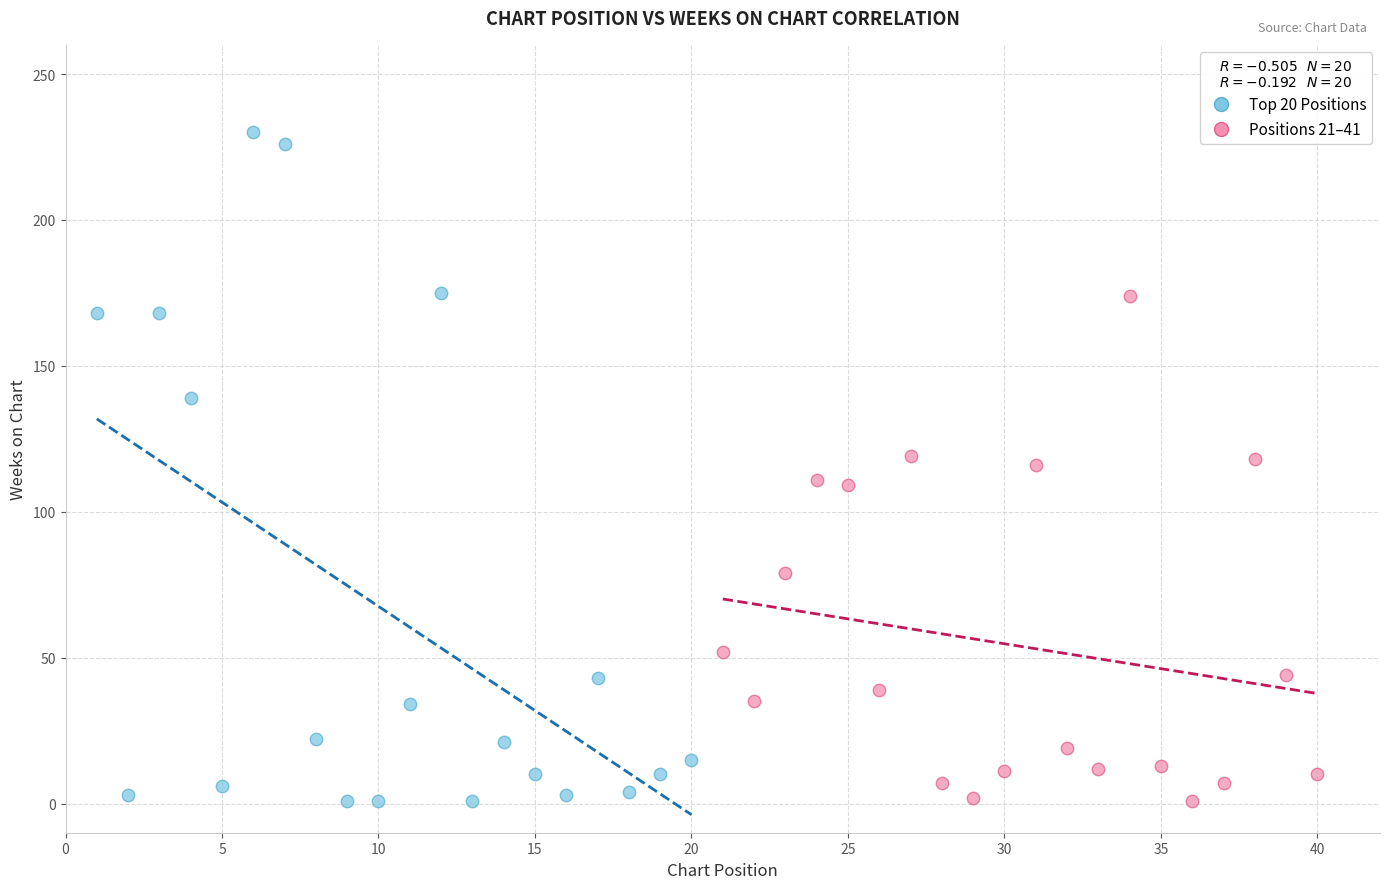

What are all the series names shown in the legend?

Top 20 Positions, Positions 21–41